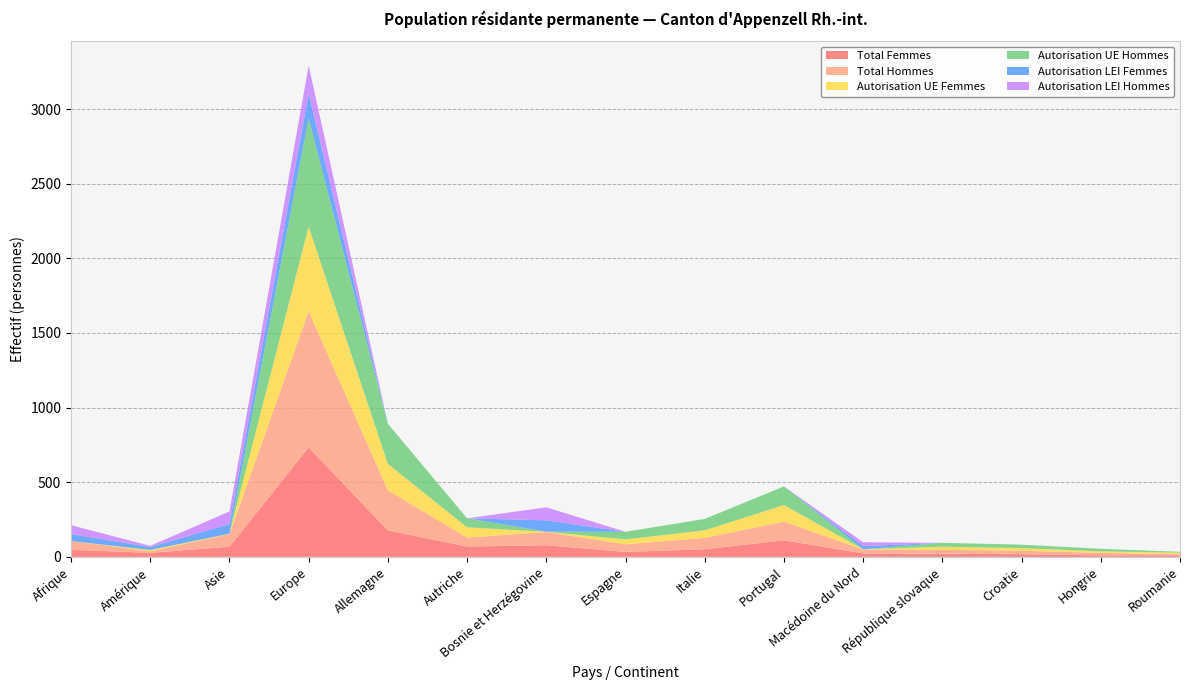

Reading right to left, what are all the values shown in this chart?

Total Femmes: 11	10	18	21	23	111	51	33	78	69	177	733	68	27	47
Total Hommes: 6	17	23	26	26	125	76	51	88	60	269	912	84	10	59
Autorisation UE Femmes: 11	10	18	21	2	111	51	33	2	69	177	567	3	8	0
Autorisation UE Hommes: 6	17	23	26	0	125	76	51	1	60	269	725	0	2	0
Autorisation LEI Femmes: 0	0	0	0	21	0	0	0	76	0	0	166	65	19	47
Autorisation LEI Hommes: 0	0	0	0	26	0	0	0	87	0	0	187	84	8	59